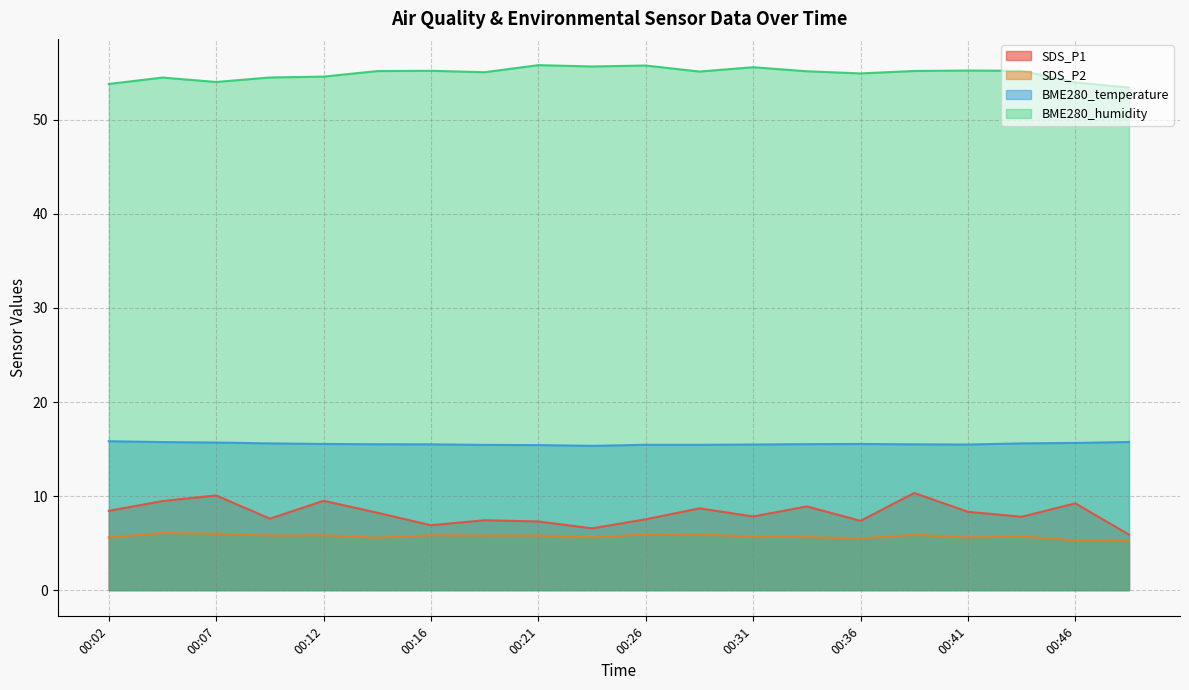

How many values in the SDS_P1 series exceed 8?

10